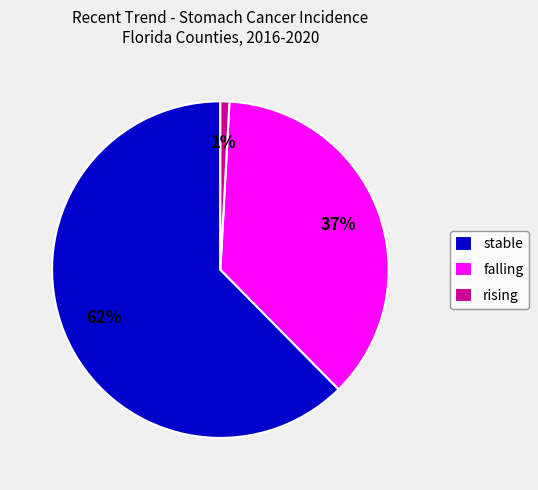

What is the largest slice in the pie chart?

stable